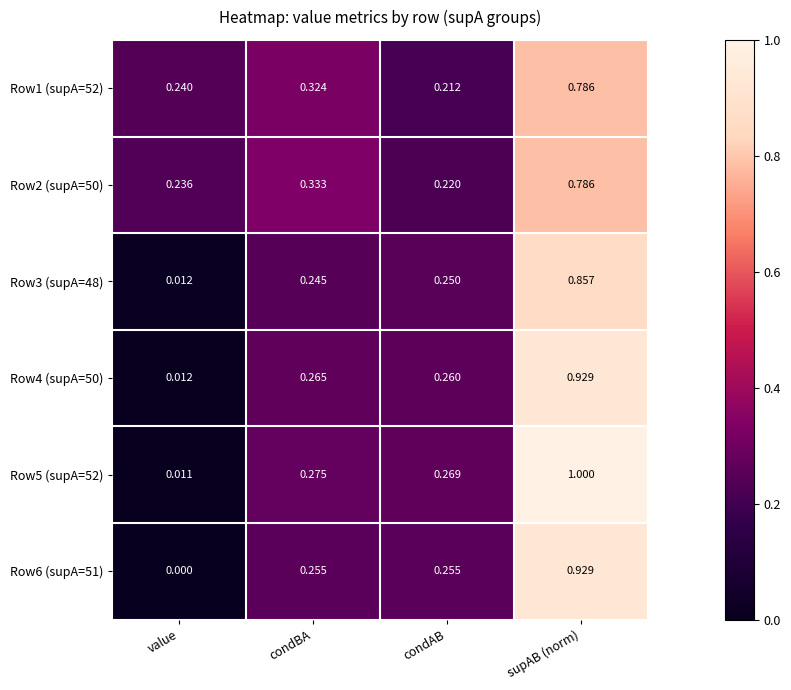

At which category is the sum across all series the highest?

supAB (norm)